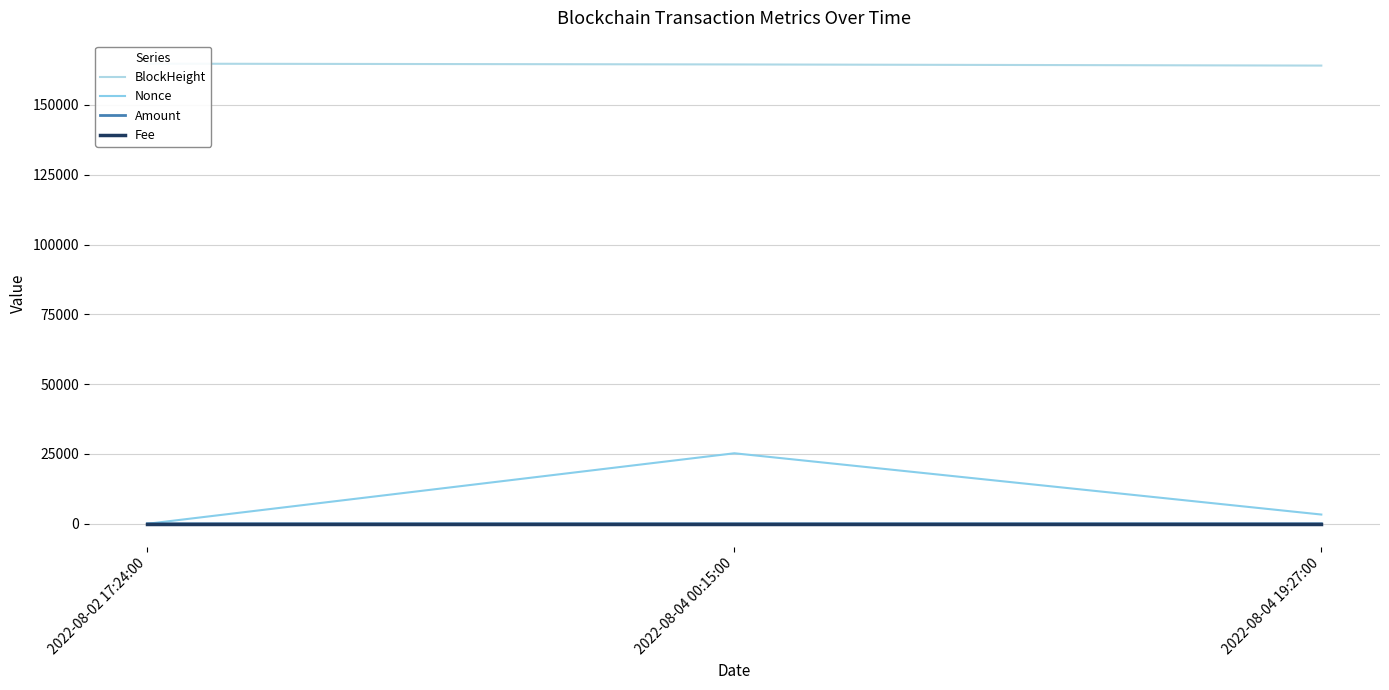

Is this an area chart (filled region under the line)?

No